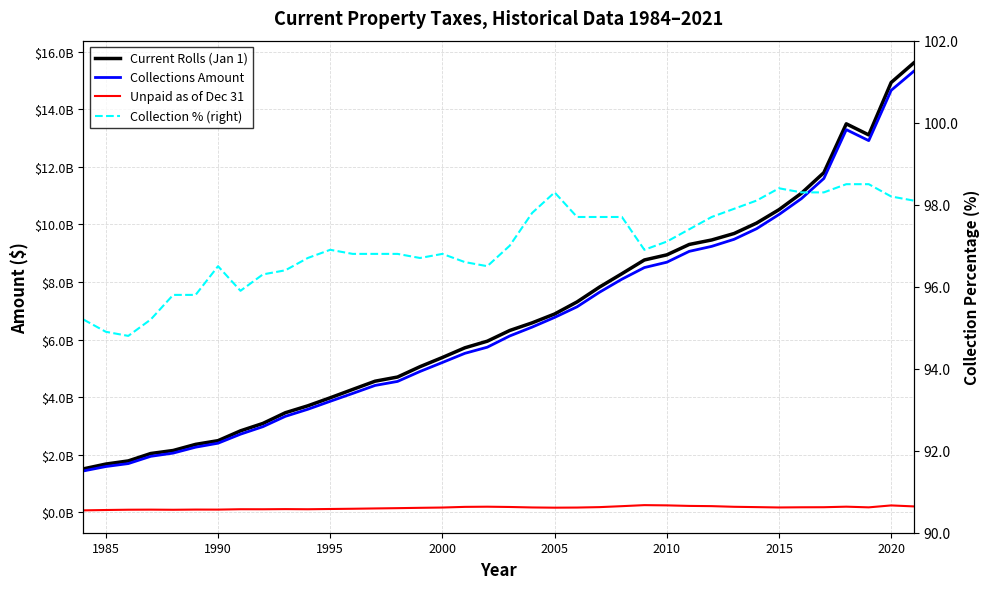

What is the difference between the second highest and minimum values in the Unpaid as of Dec 31 series?

172968248.0